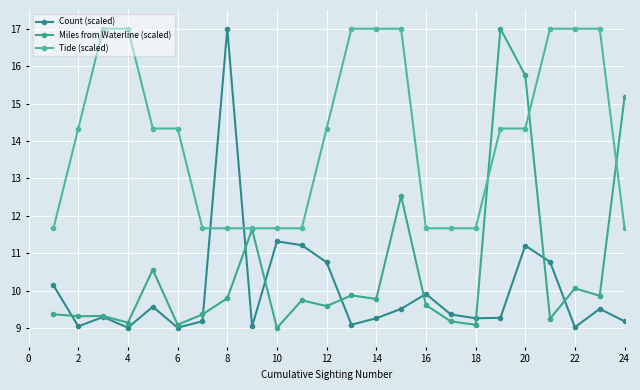

How many data points in Tide (scaled) are less than 14?

10